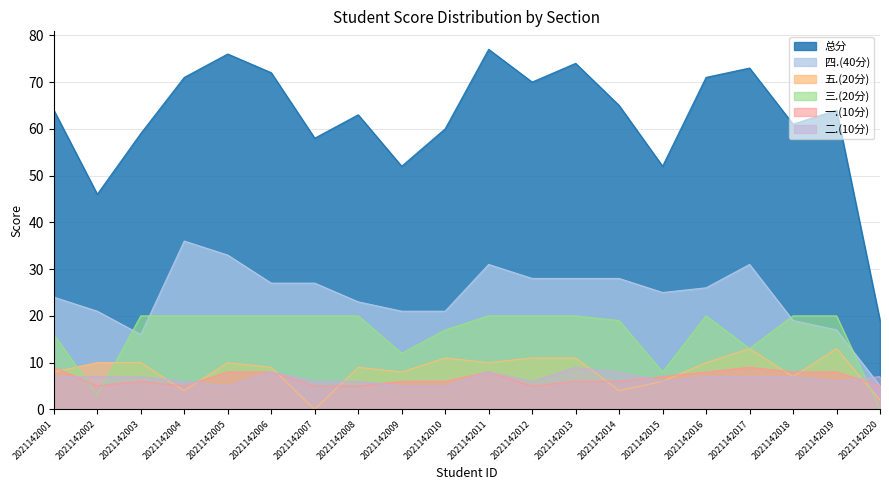

What value does the 二.(10分) series have at 2021142020?

7